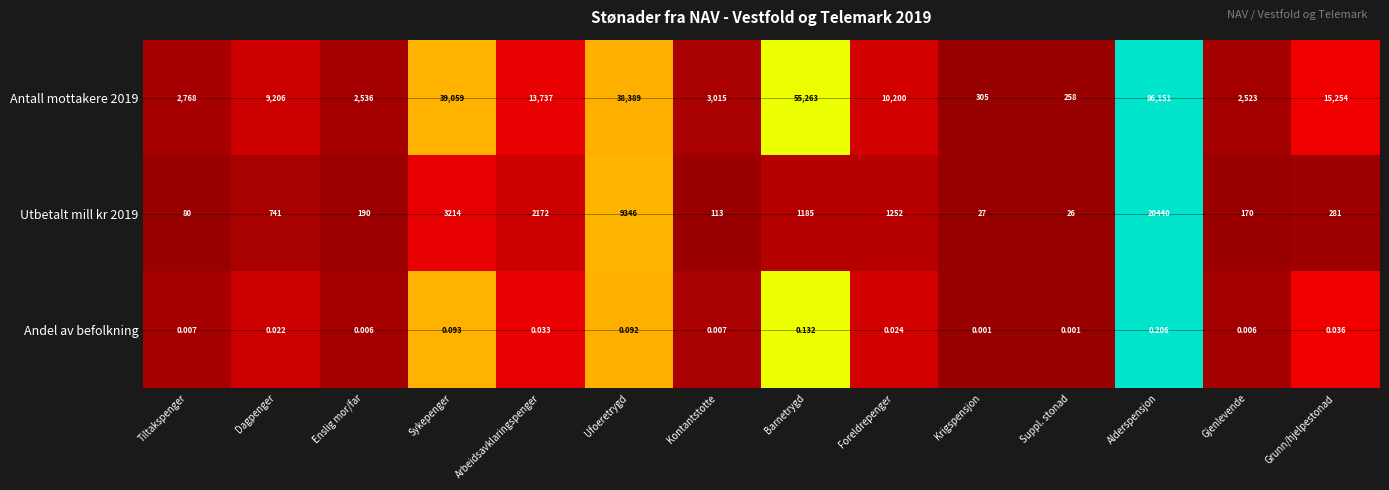

At which category is the sum across all series the highest?

Alderspensjon